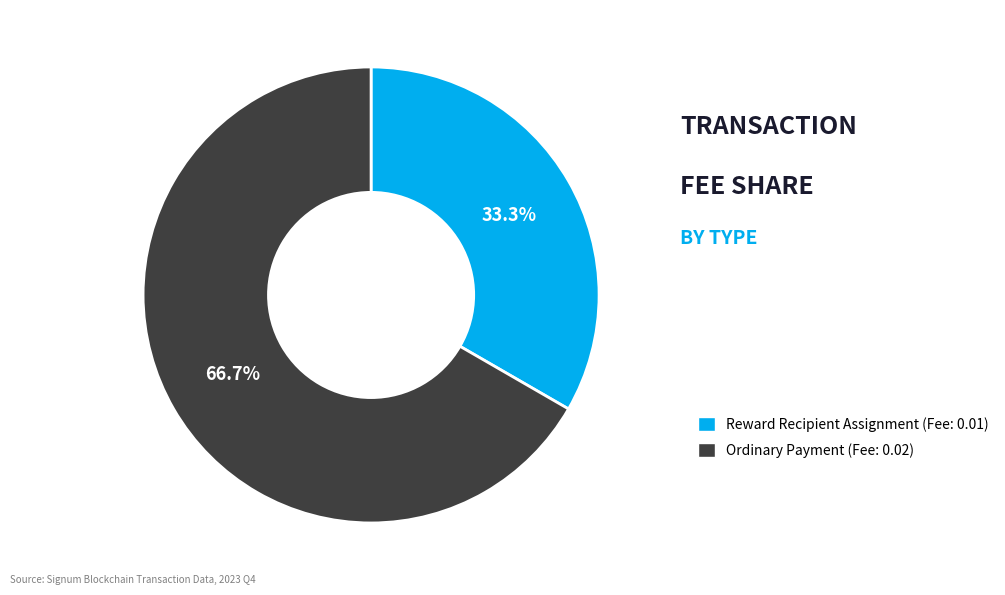

Combined, what portion of the pie is Ordinary Payment and Reward Recipient Assignment?

100.0%